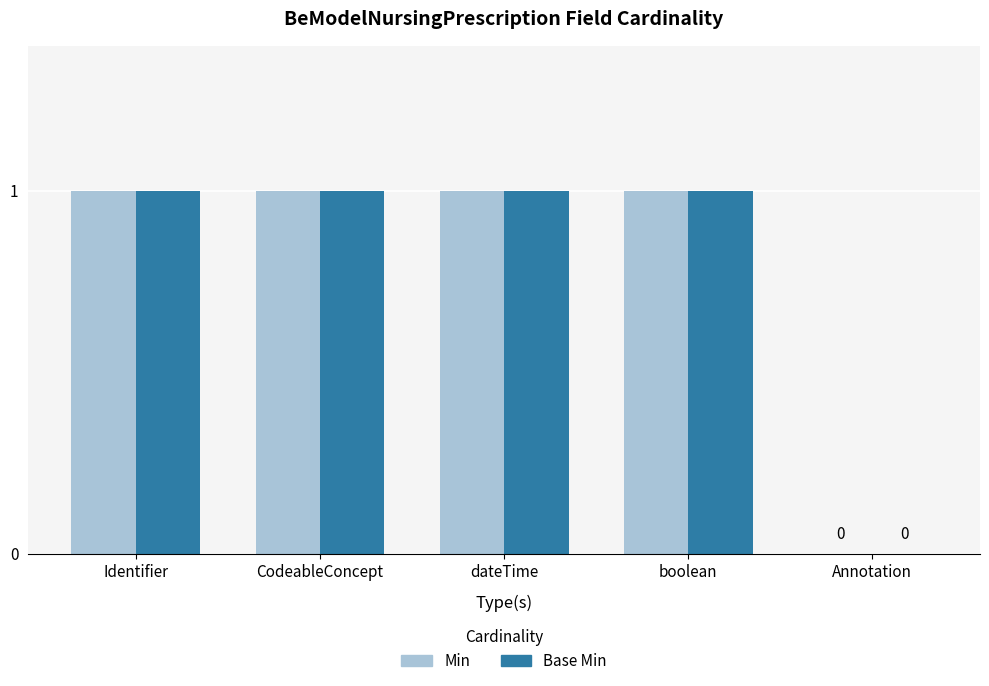

Read the Min value at CodeableConcept.

1